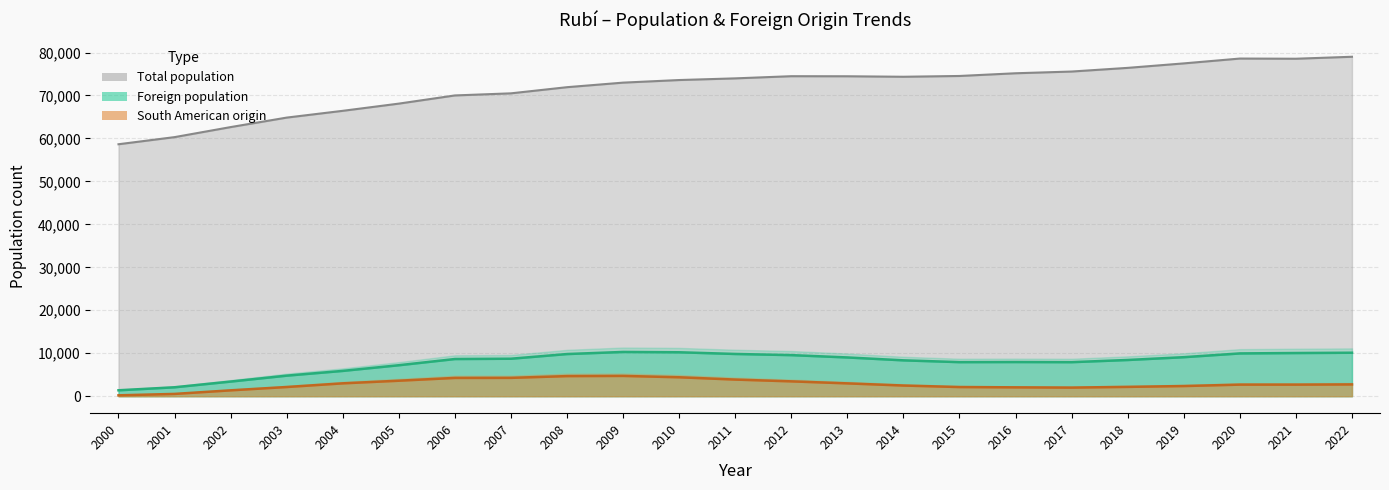

What is the total value across all series at 2006?

82918